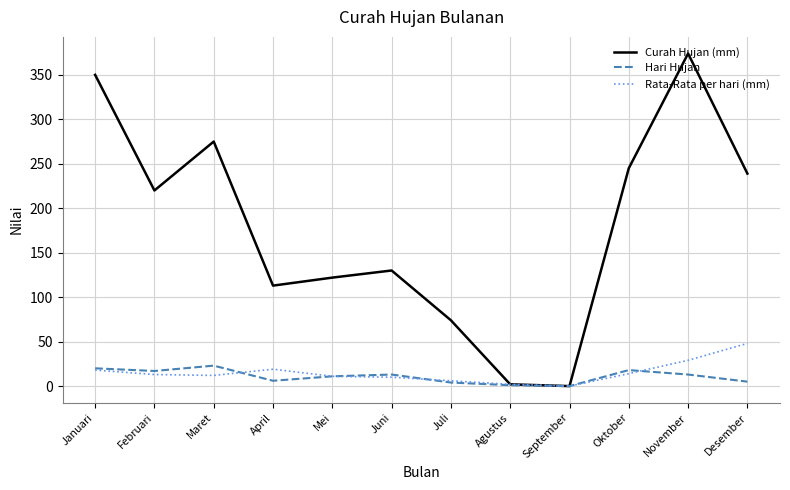

Where does the Rata-Rata per hari (mm) series first go above 13?

Januari